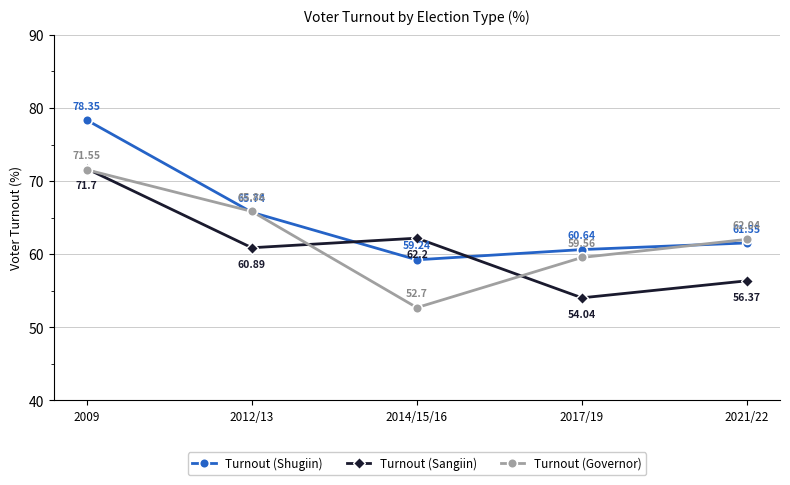

Where is Turnout (Sangiin) nearest to the value 62?

2014/15/16